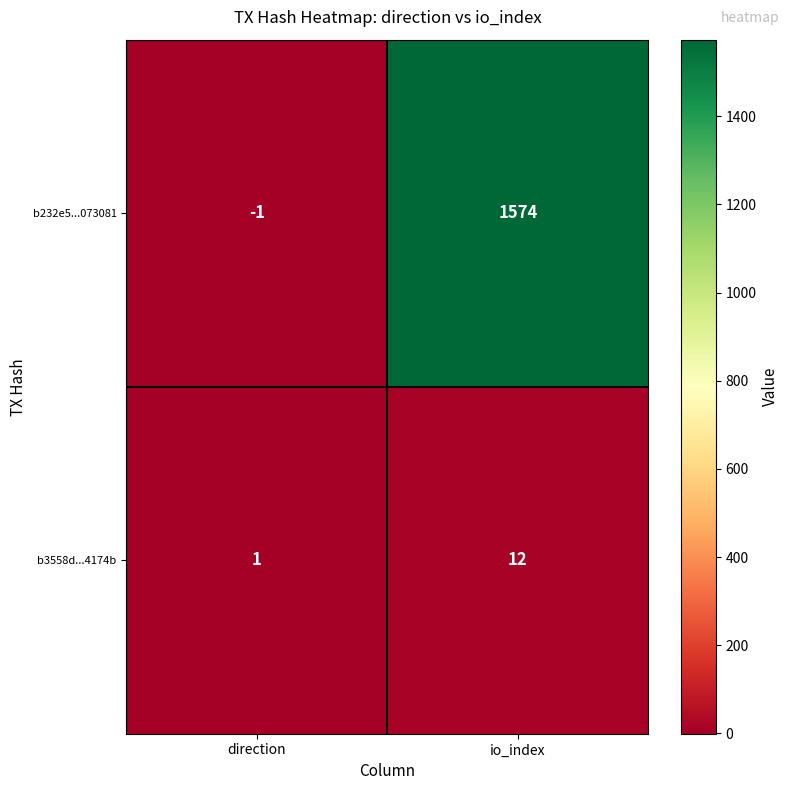

Reading left to right, list all the values displayed in this chart.

b232e5...073081: -1	1574
b3558d...4174b: 1	12